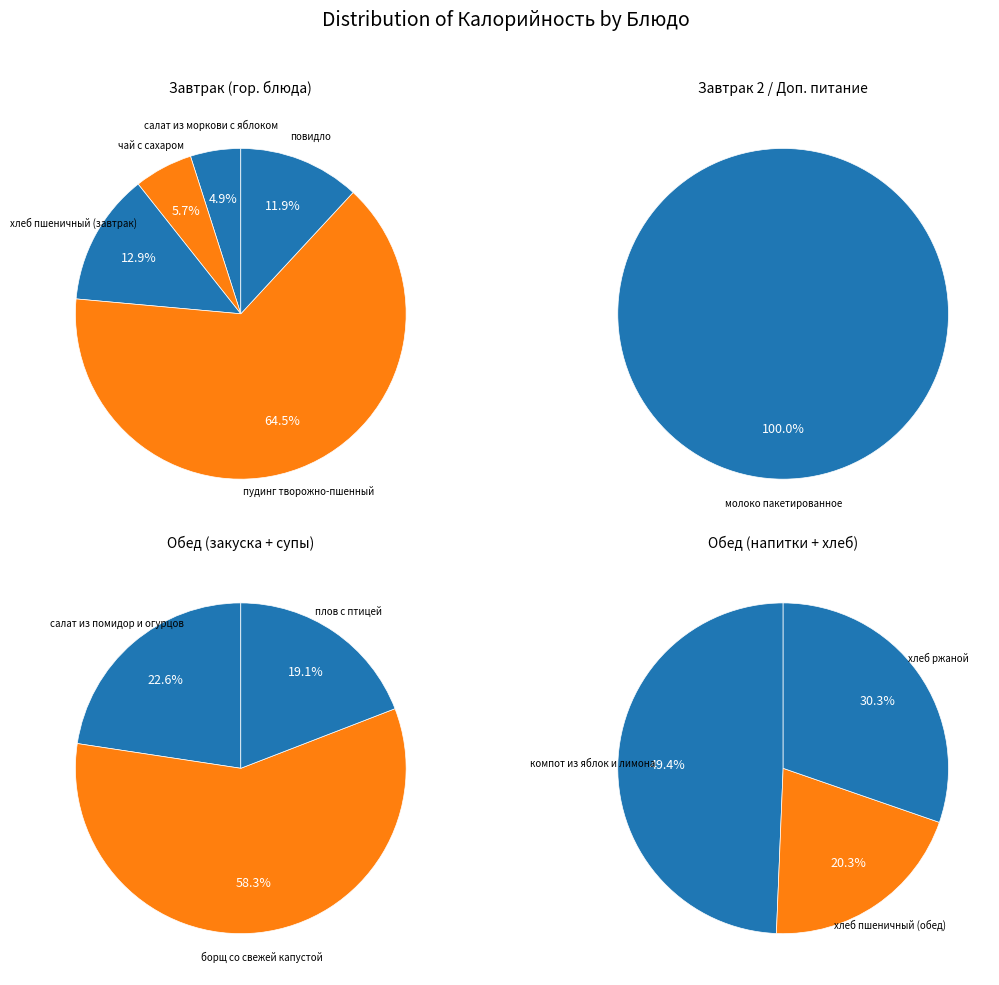

Is it true that плов с птицей is 1% of the pie?

False